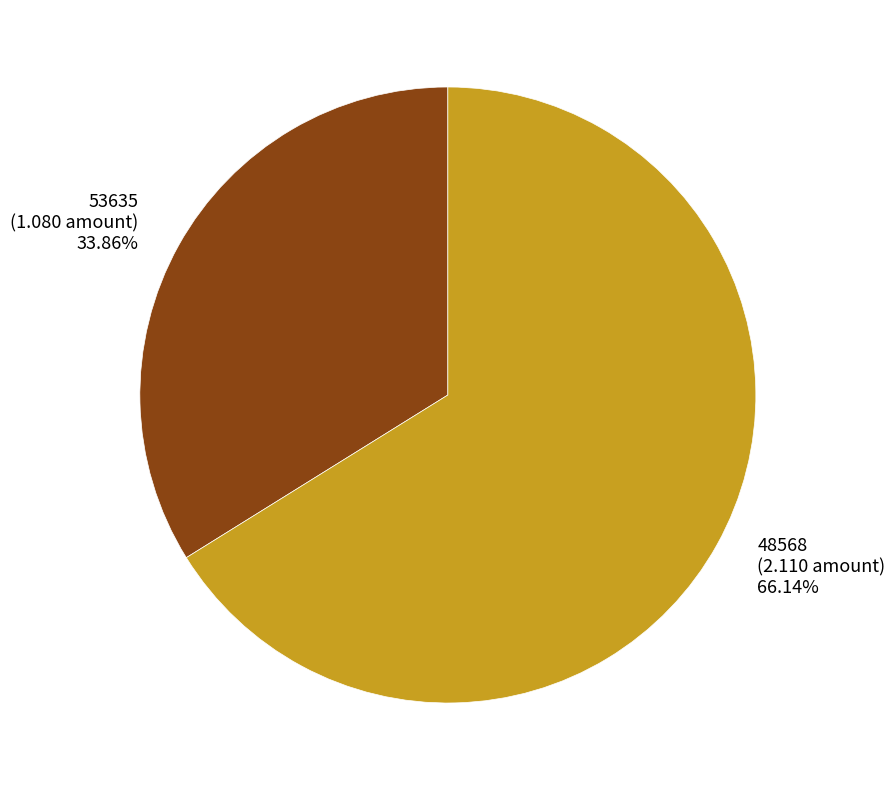

How many slices are in this pie chart?

2